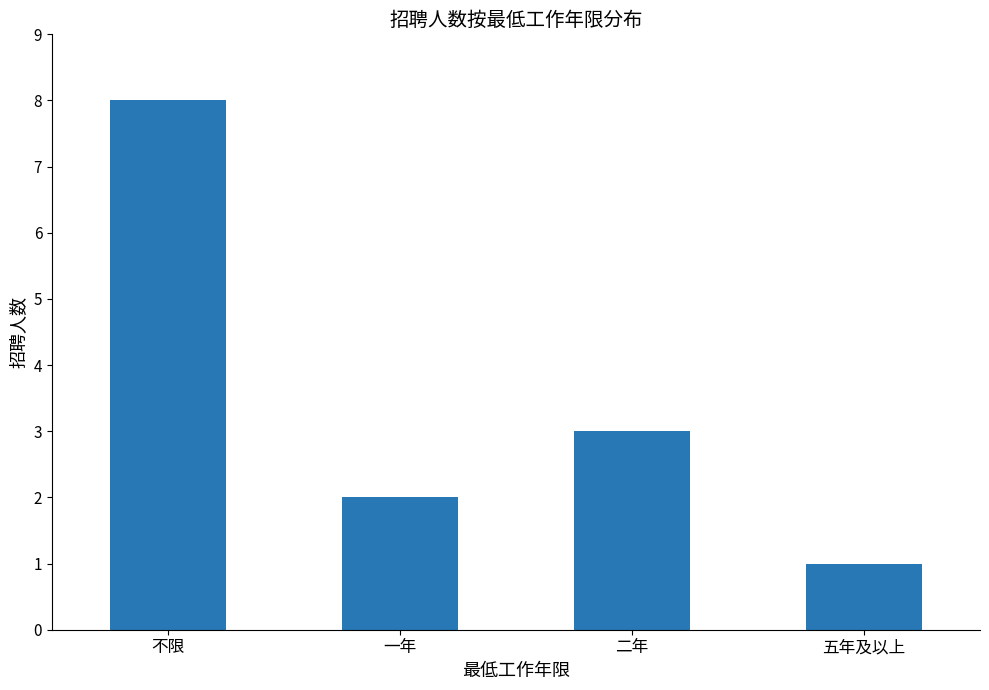

Is it true that the value at 不限 is 8?

True